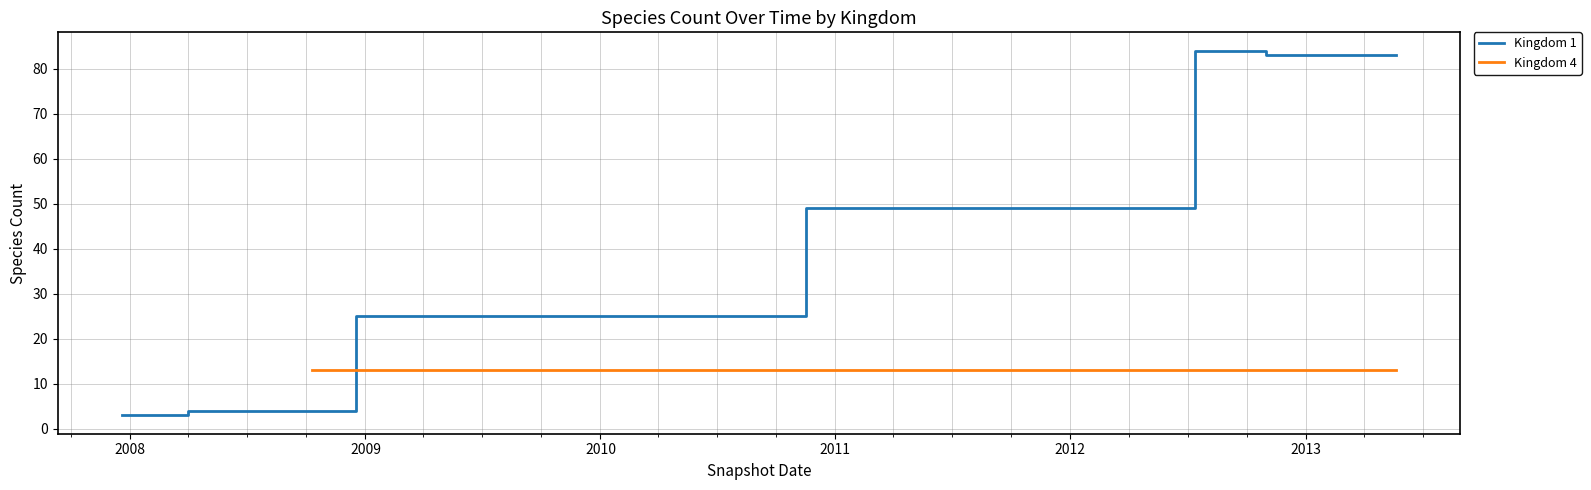

What is the maximum value for Kingdom 1?

84